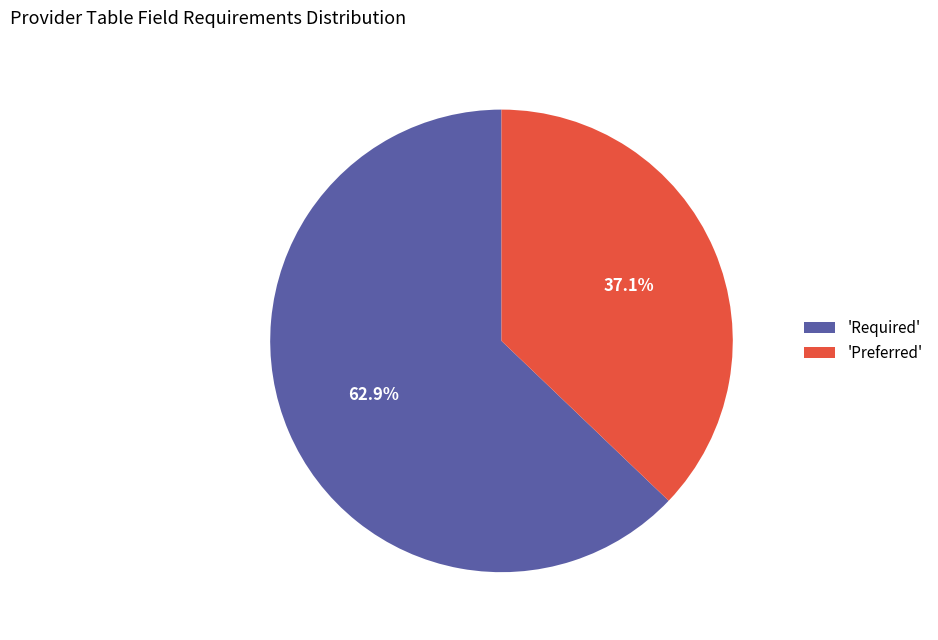

Which category has the biggest portion of the pie?

'Required'